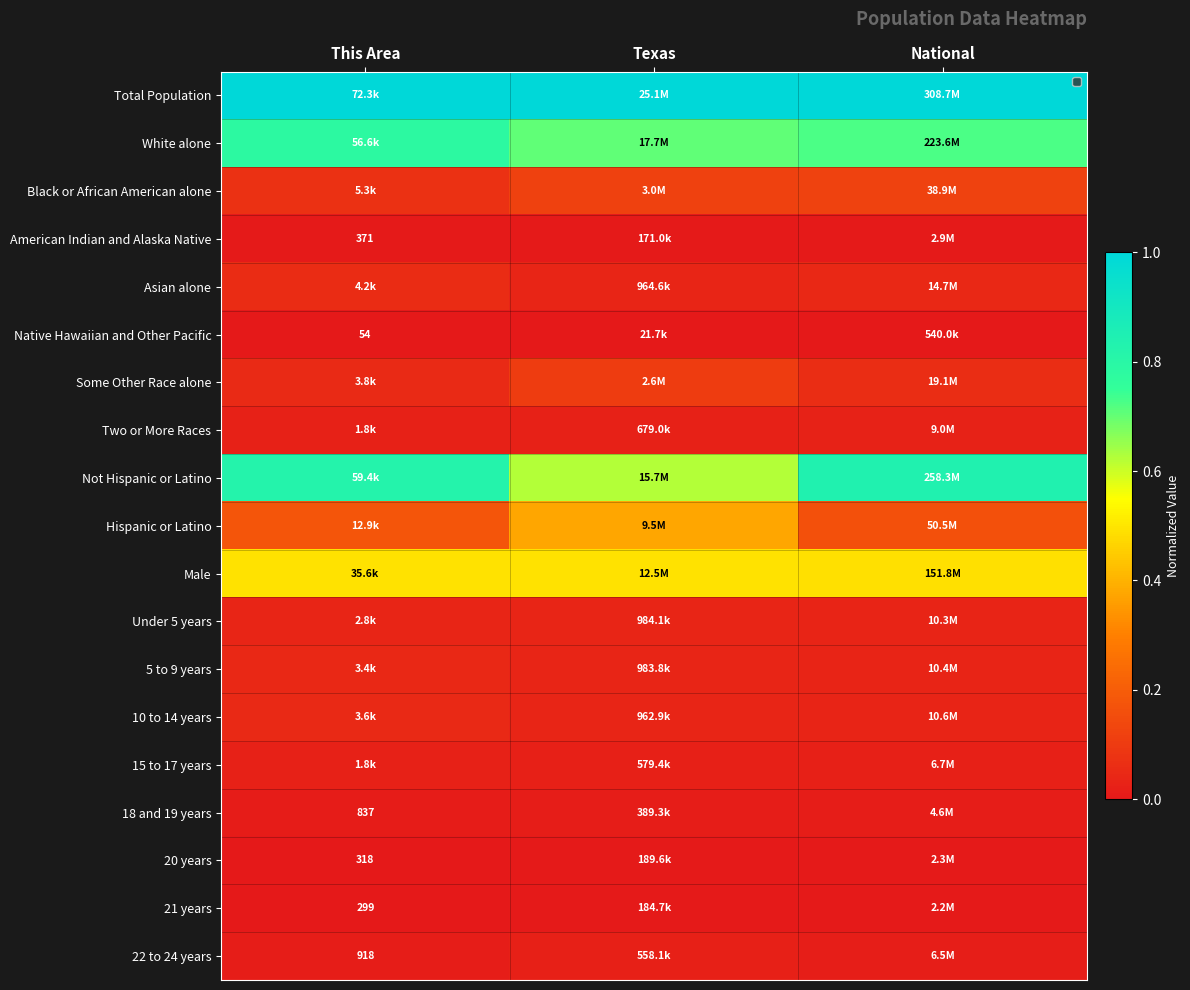

Count the Not Hispanic or Latino values in the range 0 to 1.

3